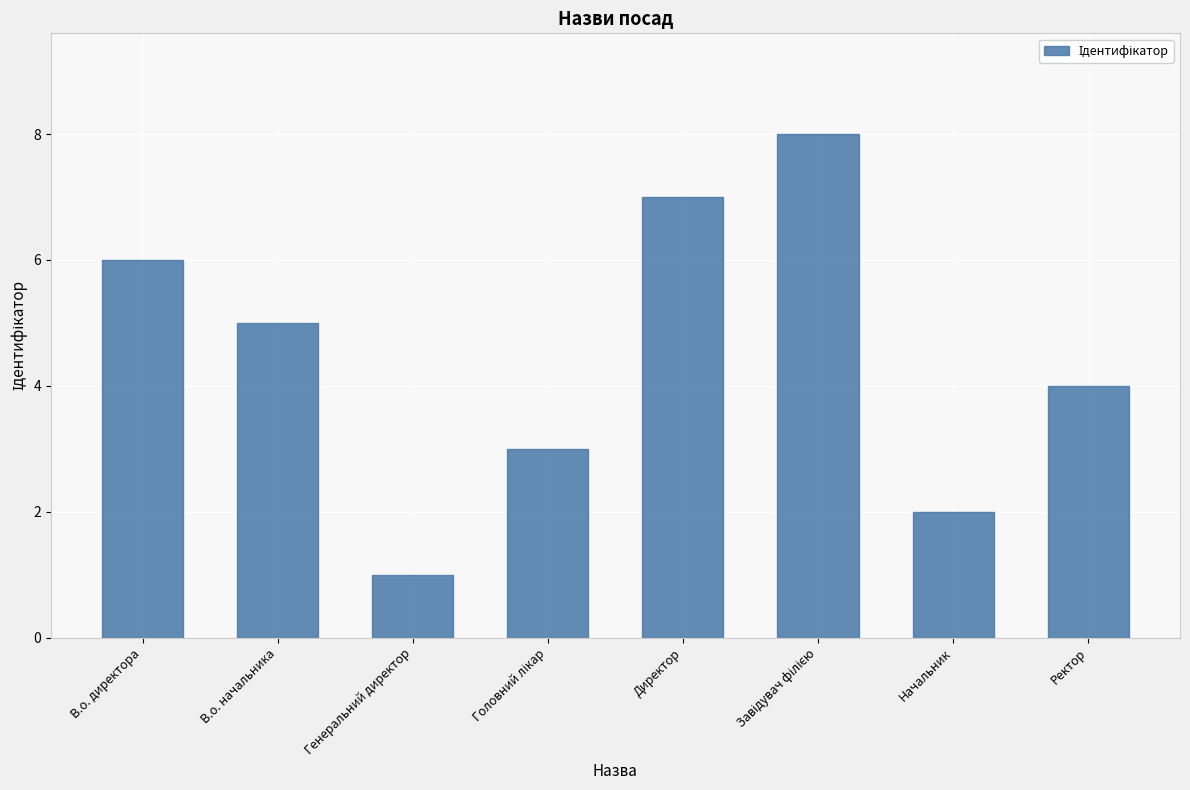

Reading right to left, transcribe all the data shown in this chart.

4	2	8	7	3	1	5	6